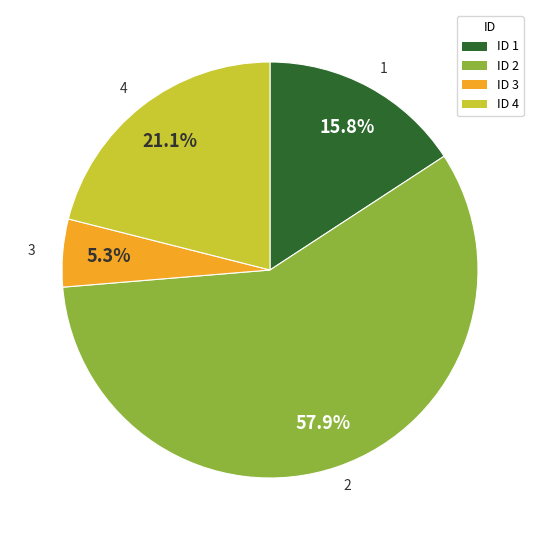

Does any single category account for the majority?

Yes